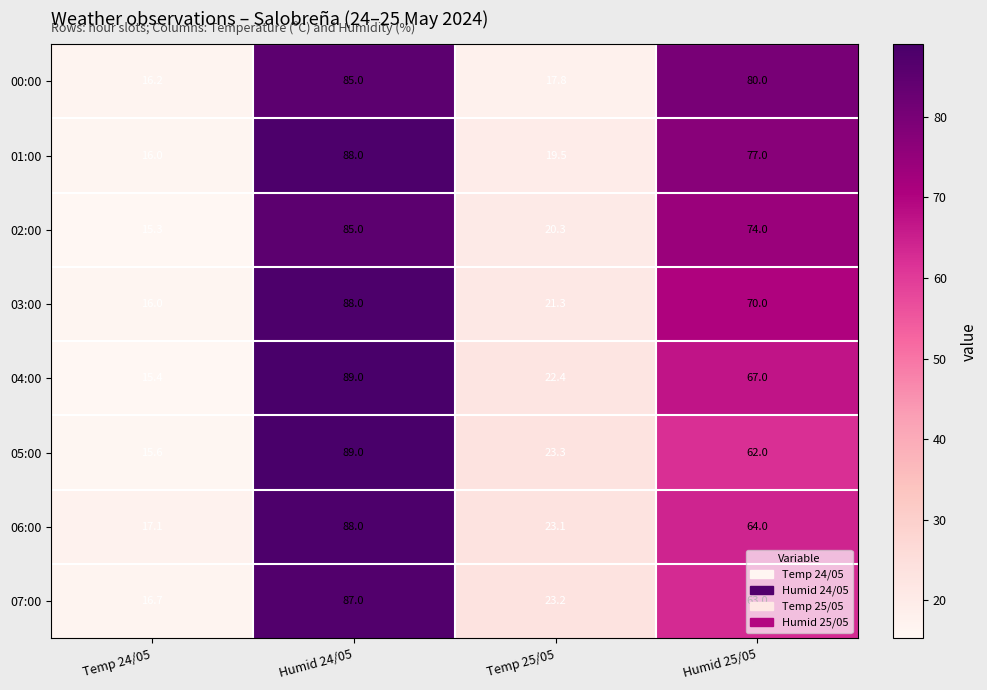

Rank the series at Temp 25/05 from lowest to highest value.

00:00, 01:00, 02:00, 03:00, 04:00, 06:00, 07:00, 05:00